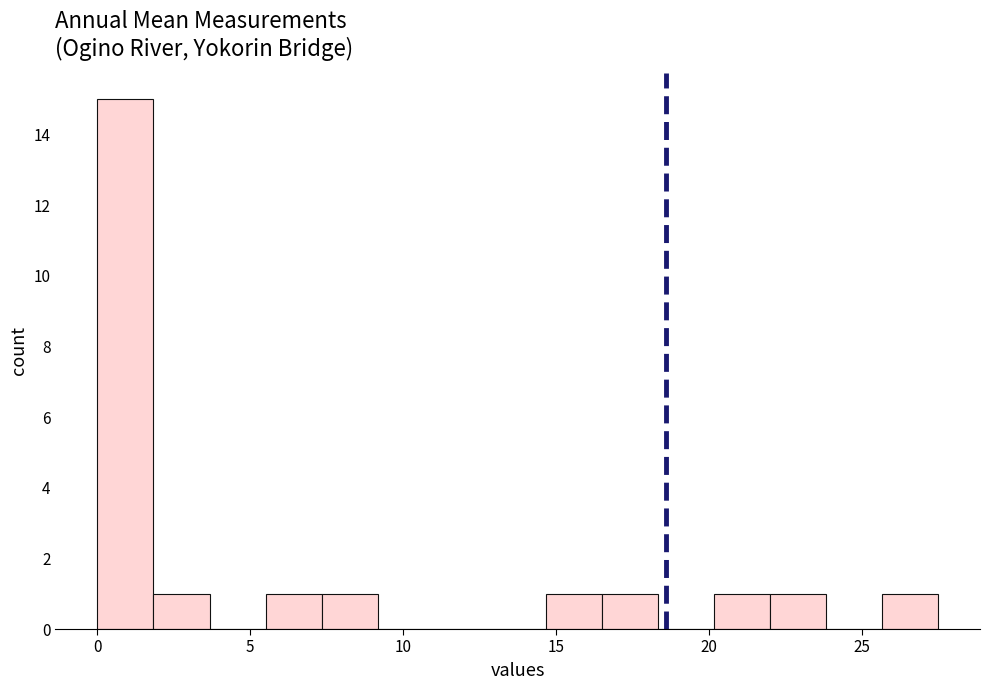

Around what value on the x-axis is the tallest bar? Give the approximate position of its centre, as read against the axis.

1.0